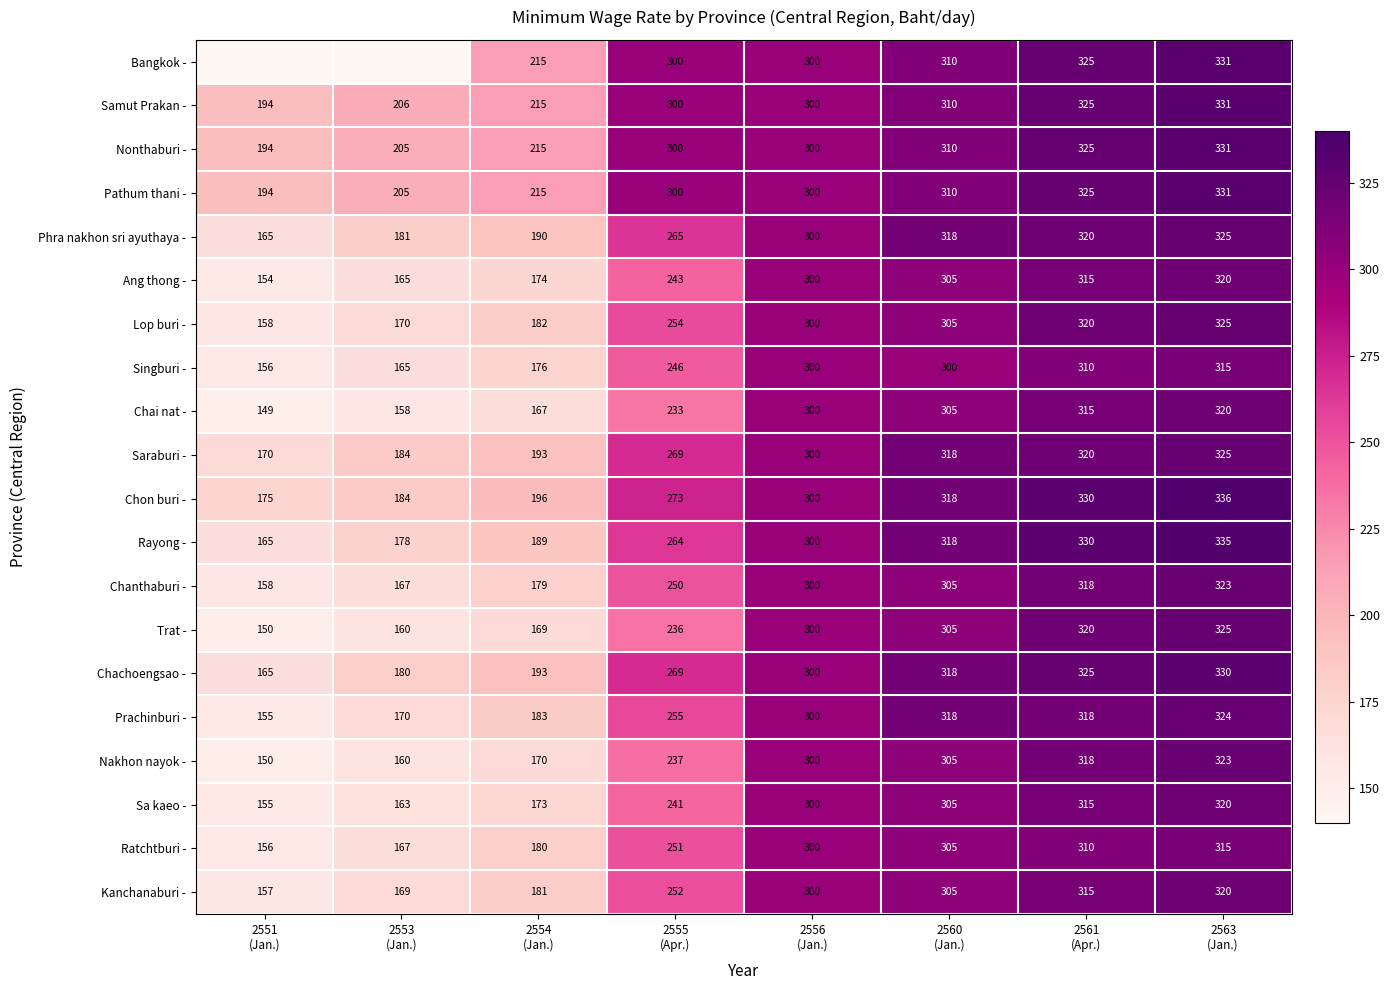

What is the average value of the Saraburi - series?

260